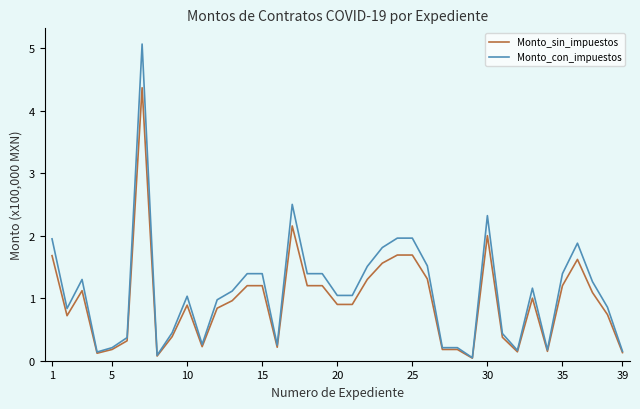

List the series in order of their peak value, highest first.

Monto_con_impuestos, Monto_sin_impuestos